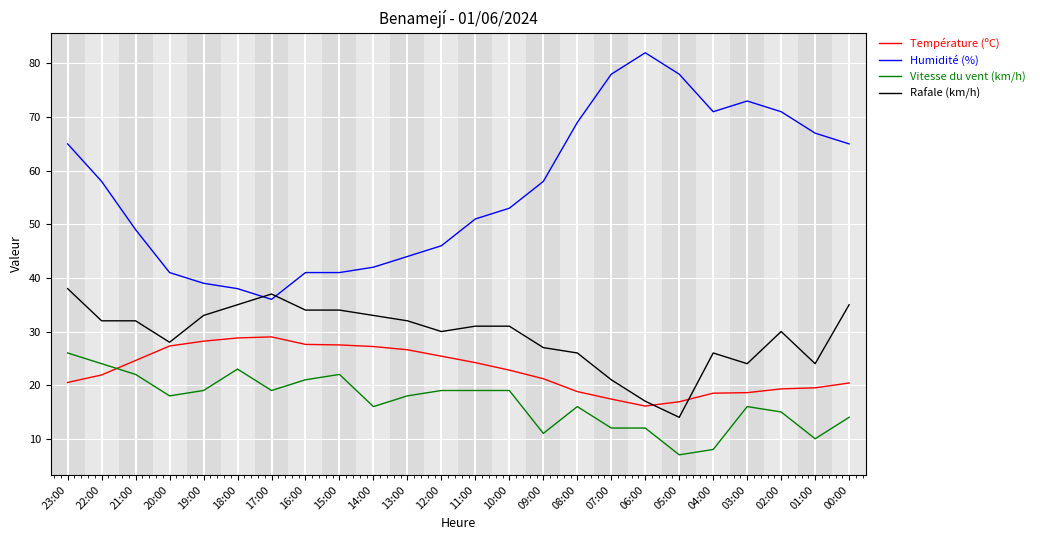

What position from the left is 05:00?

19